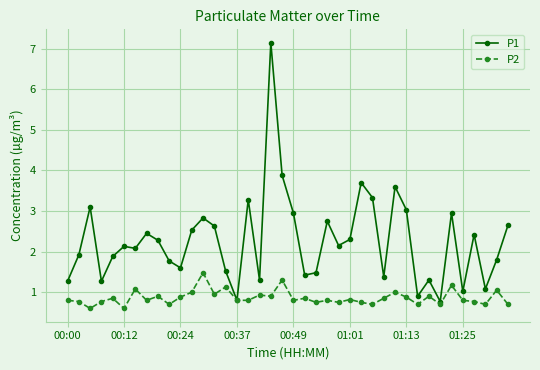

How many distinct data groups are displayed?

2